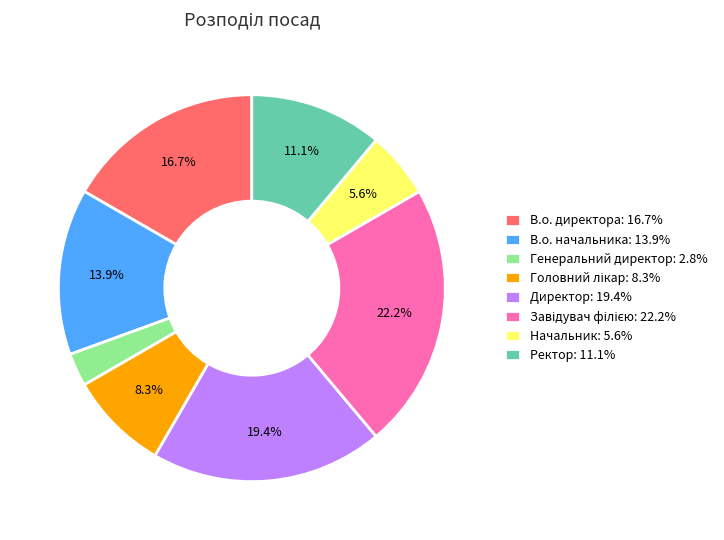

Approximately how many times larger is the value at В.о. директора: 16.7% compared to Директор: 19.4%?

0.9